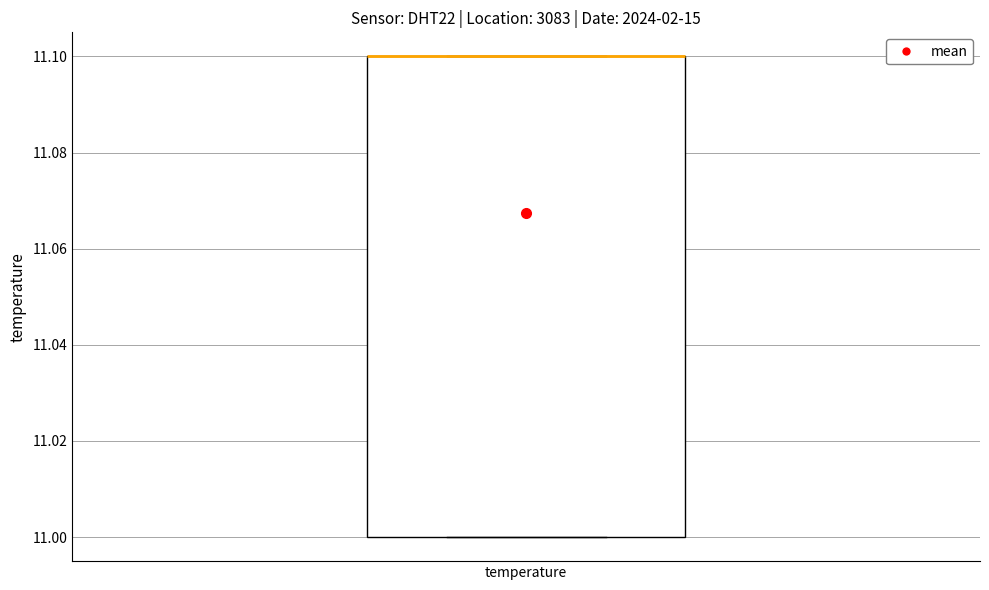

Transcribe this box plot: give where the median line is, the range the box spans, and where the two whiskers end, as read against the y-axis. The values are not printed on the chart, so give them approximately, as read against the axis.

median 11.1 (drawn on the box's upper edge), box 11.0 to 11.1, whiskers 11.0 to 11.1